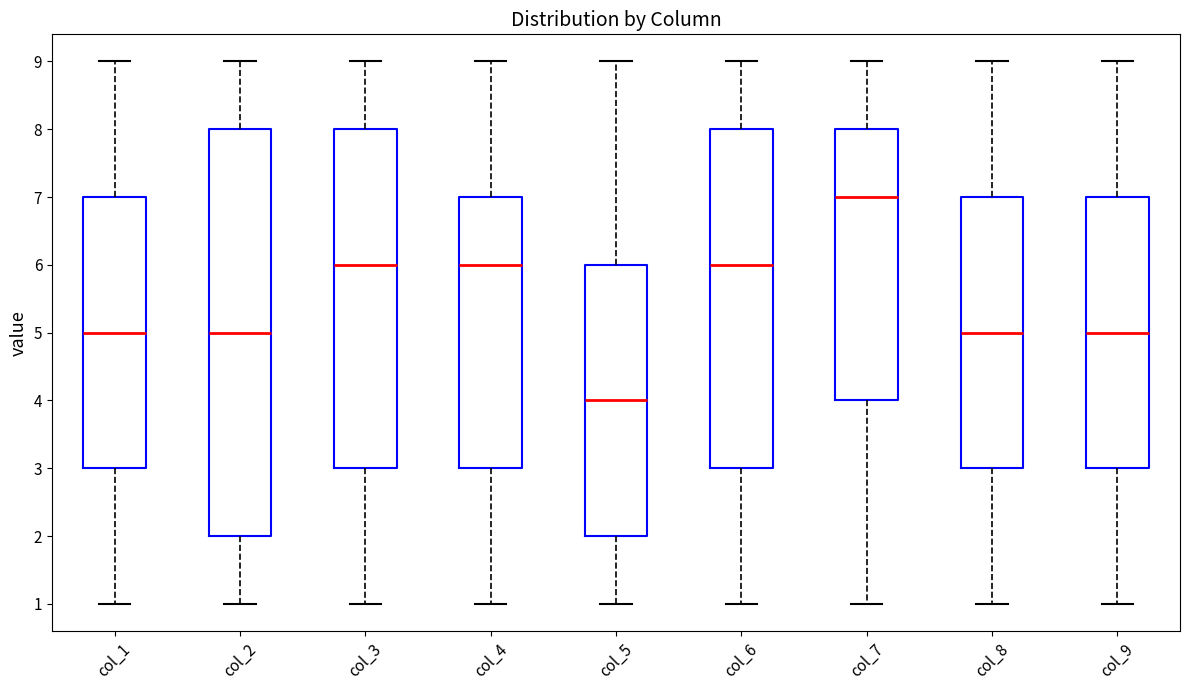

Reading left to right, transcribe this box plot: for each box, give where its median line is, the range the box spans, and where its two whiskers end, as read against the y-axis. The values are not printed on the chart, so give them approximately, as read against the axis.

col_1: median 5, box 3 to 7, whiskers 1 to 9
col_2: median 5, box 2 to 8, whiskers 1 to 9
col_3: median 6, box 3 to 8, whiskers 1 to 9
col_4: median 6, box 3 to 7, whiskers 1 to 9
col_5: median 4, box 2 to 6, whiskers 1 to 9
col_6: median 6, box 3 to 8, whiskers 1 to 9
col_7: median 7, box 4 to 8, whiskers 1 to 9
col_8: median 5, box 3 to 7, whiskers 1 to 9
col_9: median 5, box 3 to 7, whiskers 1 to 9